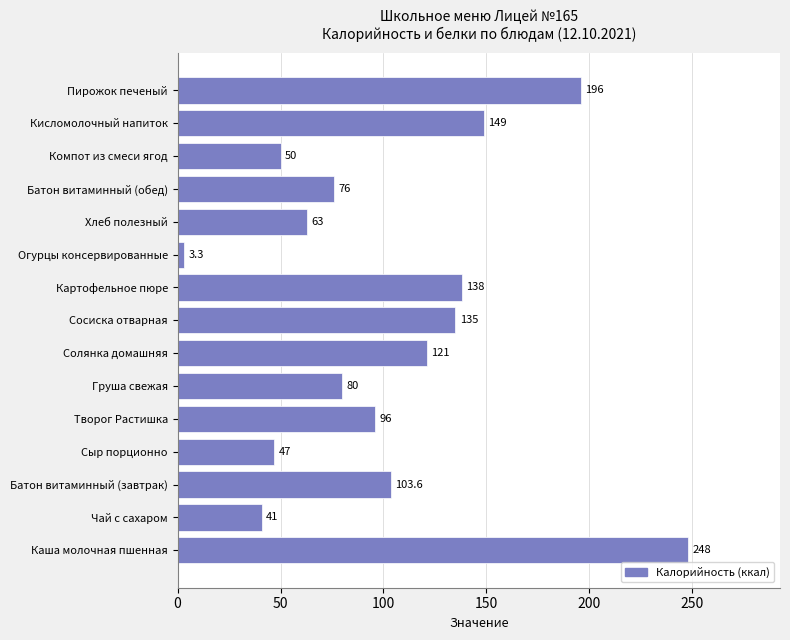

Are the bars grouped side by side (vs. stacked)?

No